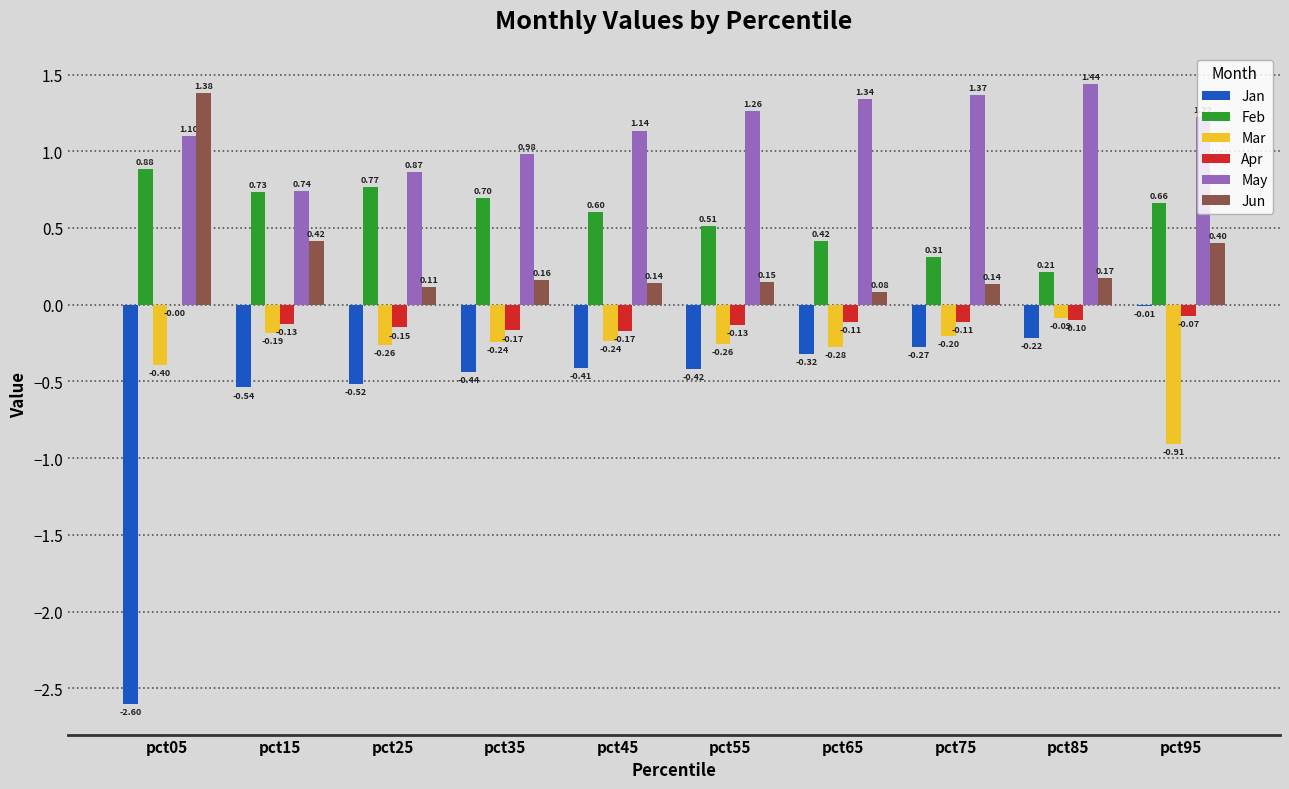

At which category is the sum across all series the highest?

pct85